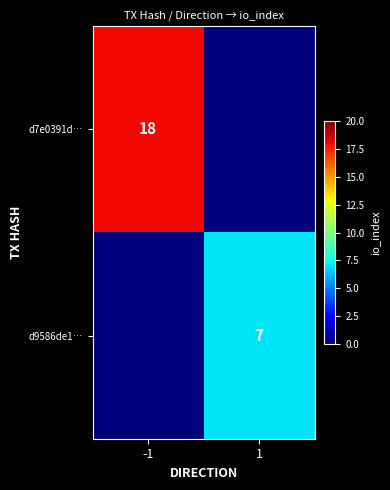

How many categories are shown in the chart?

2